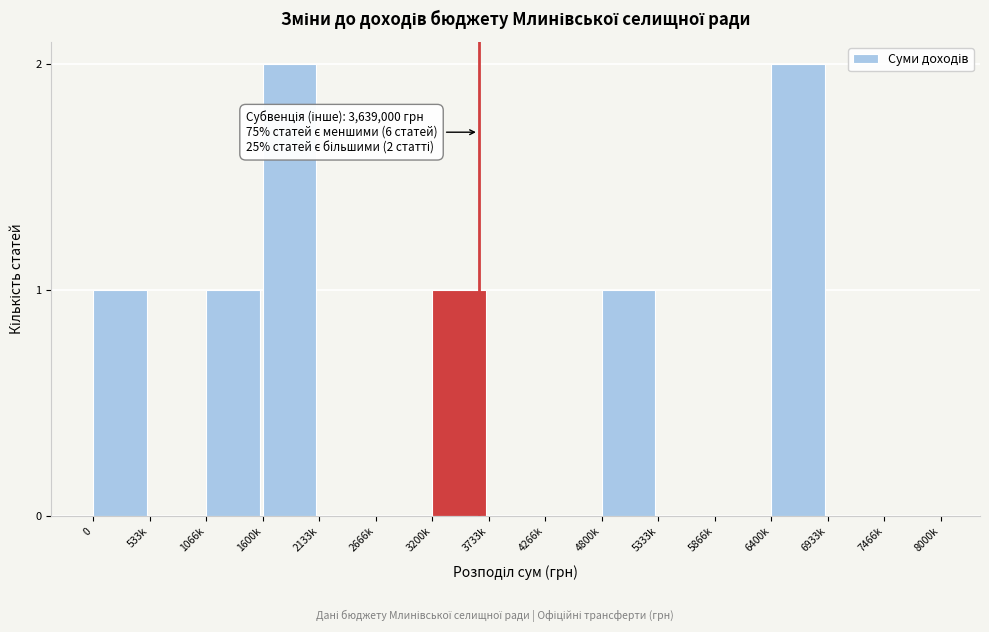

Reading left to right, extract all data points from this chart.

0=1	533k=0	1066k=1	1600k=2	2133k=0	2666k=0	3200k=1	3733k=0	4266k=0	4800k=1	5333k=0	5866k=0	6400k=2	6933k=0	7466k=0